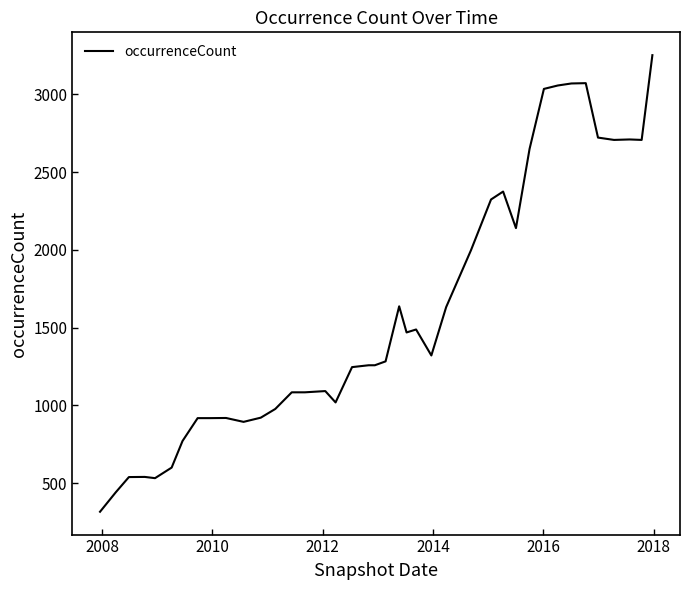

How many lines are shown in the chart?

1